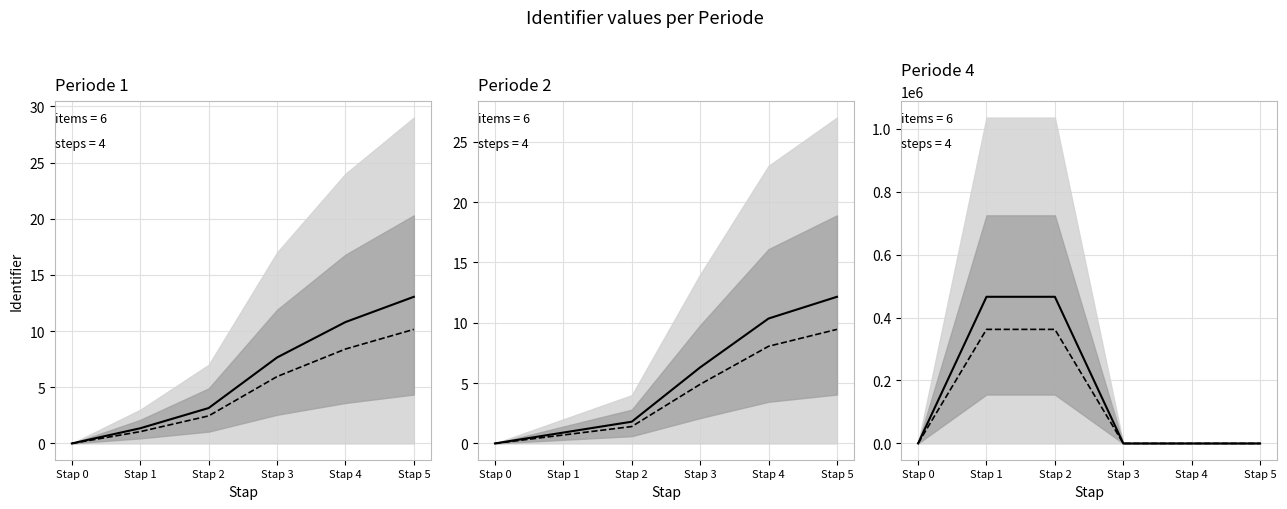

What is the maximum value for median?

465926.4